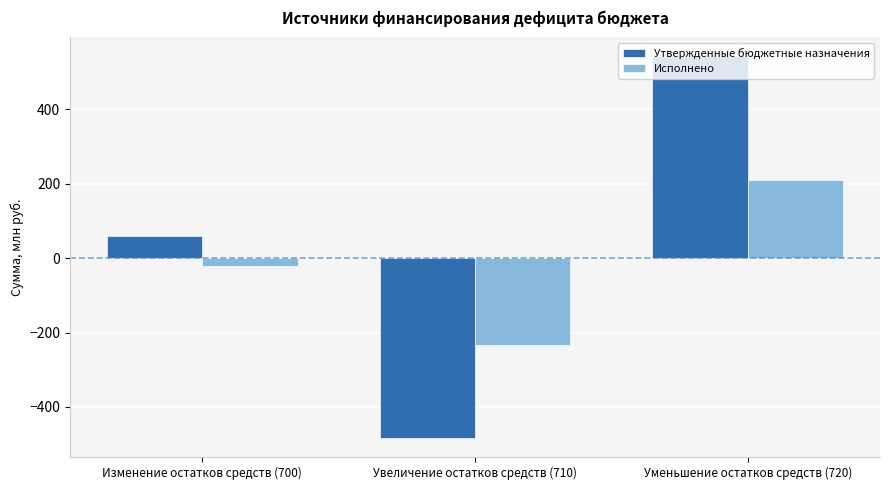

List the labels in order of Утвержденные бюджетные назначения value, largest first.

Уменьшение остатков средств (720), Изменение остатков средств (700), Увеличение остатков средств (710)